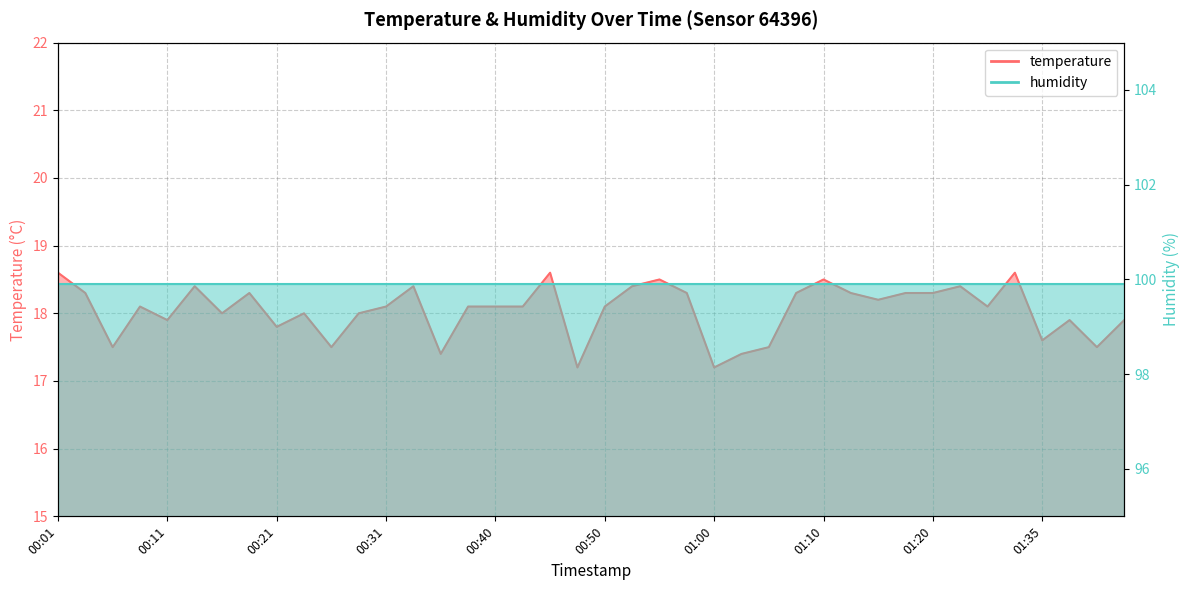

The chart shows a value of 26.2 at 00:50. True or false?

False